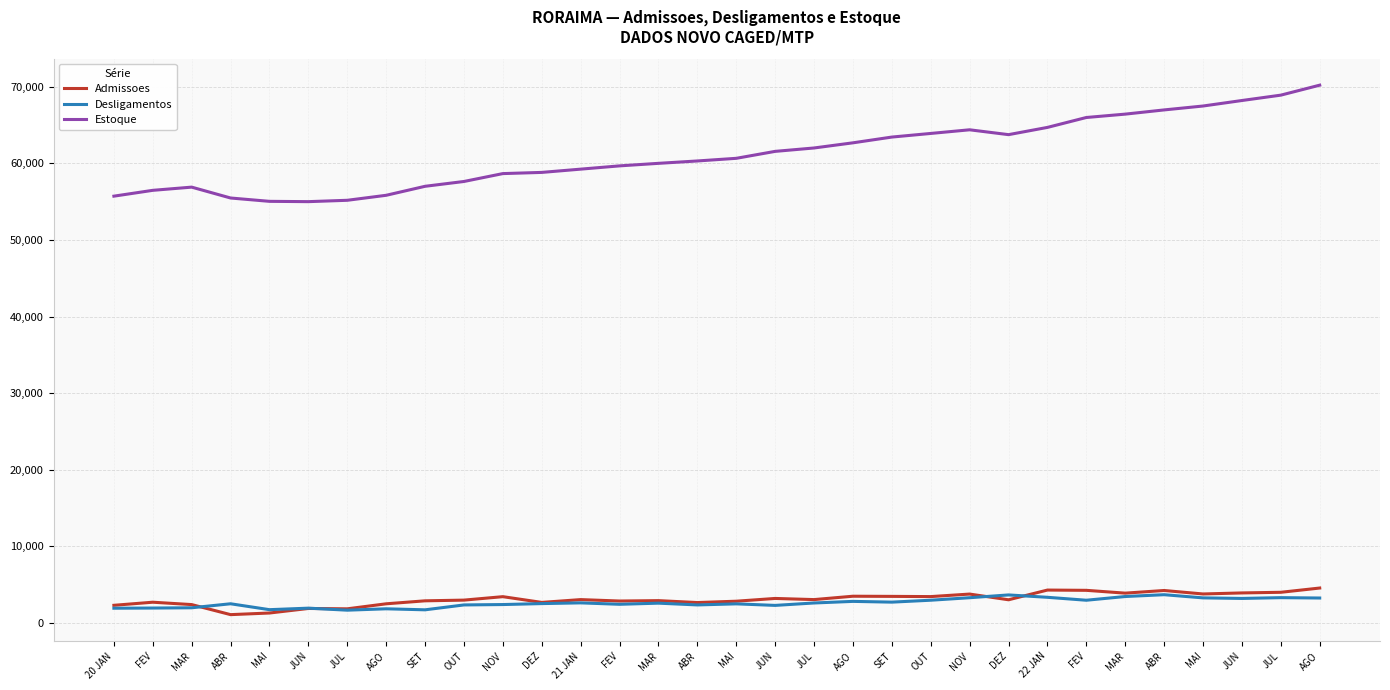

How many intersections are there between Desligamentos and Admissoes?

4